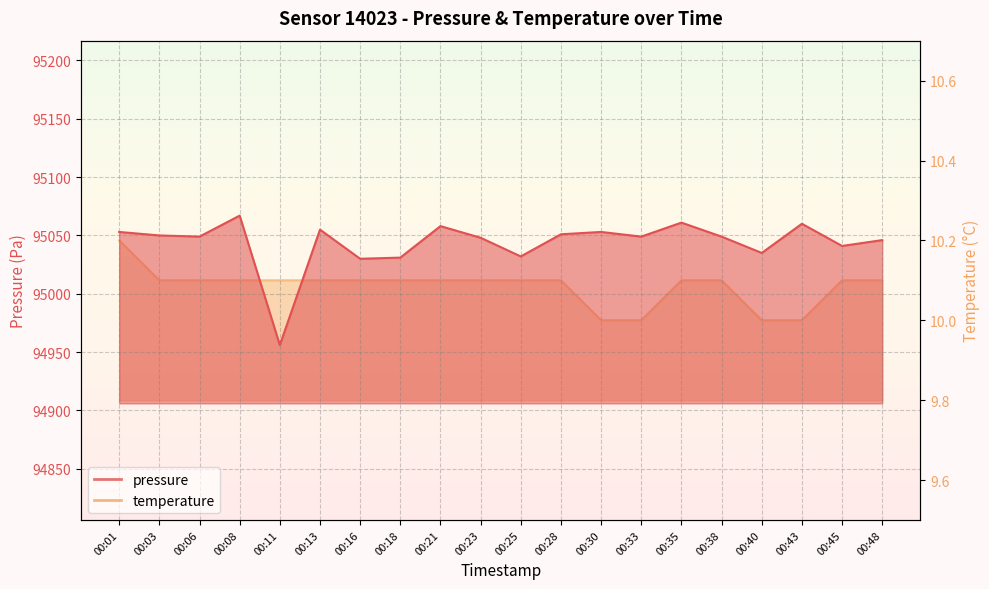

Which series has the largest total across all categories?

pressure